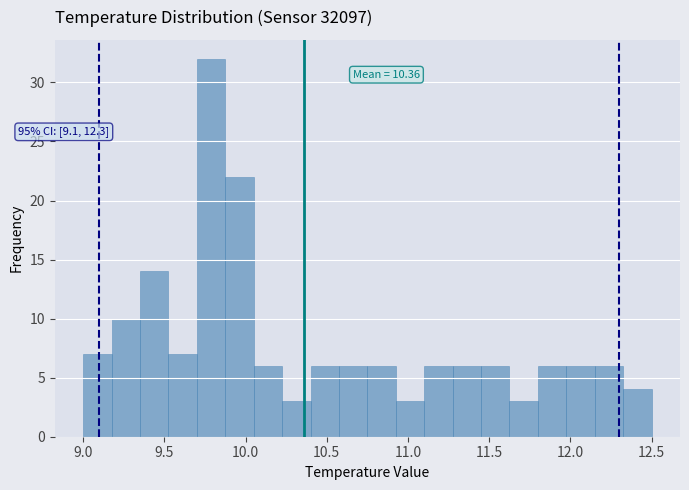

Read against the x-axis, roughly where is the centre of the tallest bar?

9.80